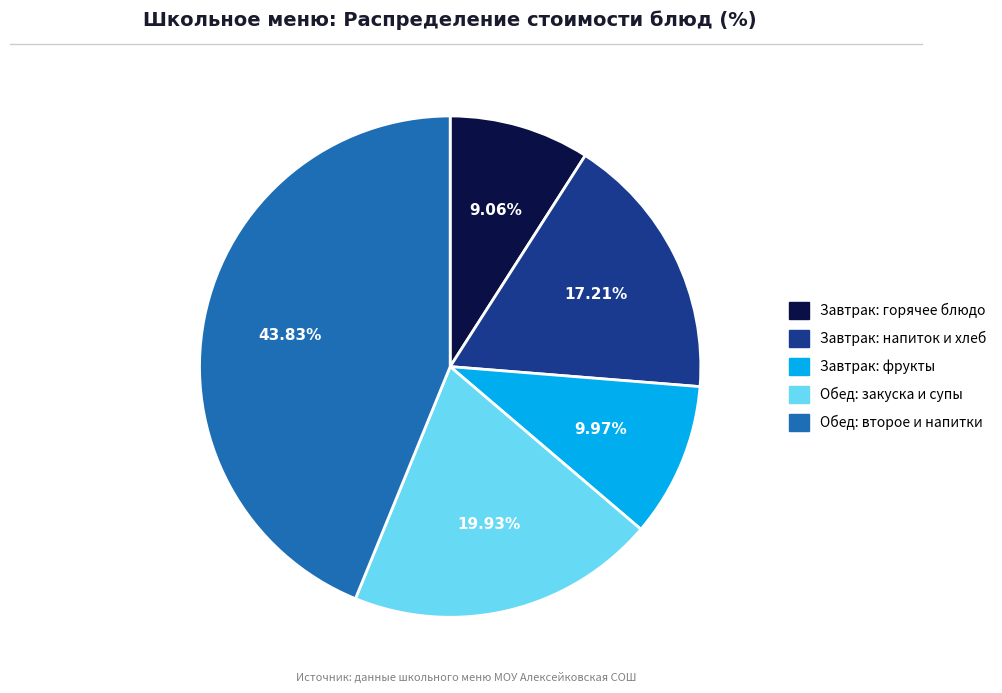

To the nearest percent, what is the average slice percentage?

20%